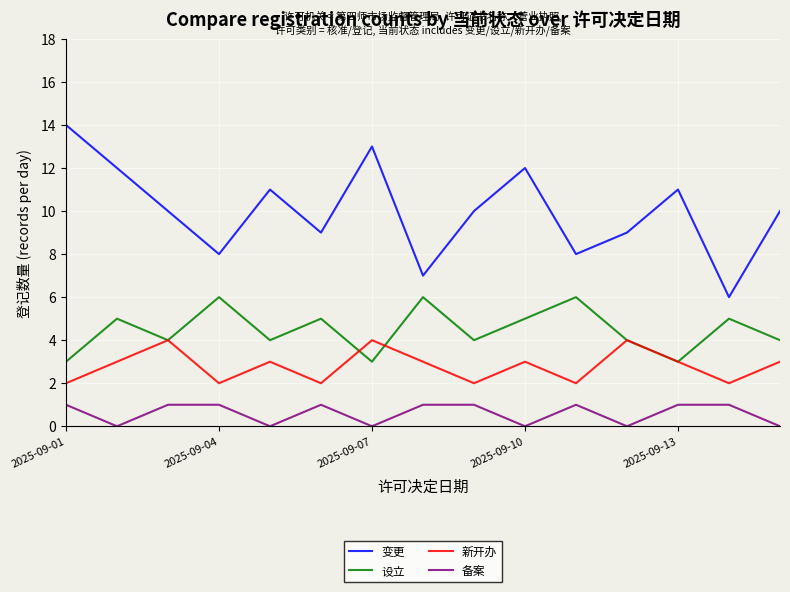

List the series in order of their peak value, lowest first.

备案, 新开办, 设立, 变更